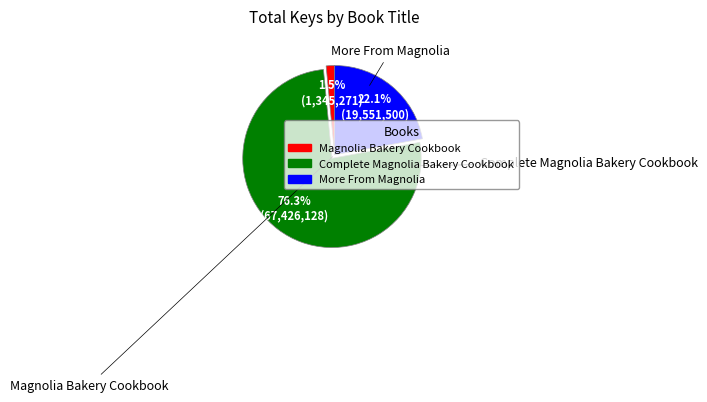

Count the number of slices in the pie.

3